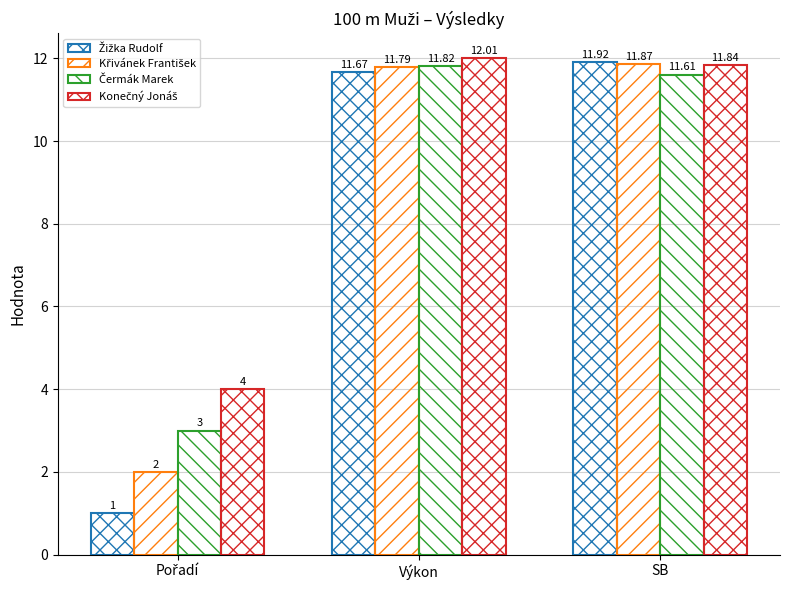

List the labels in order of Čermák Marek value, smallest first.

Pořadí, SB, Výkon